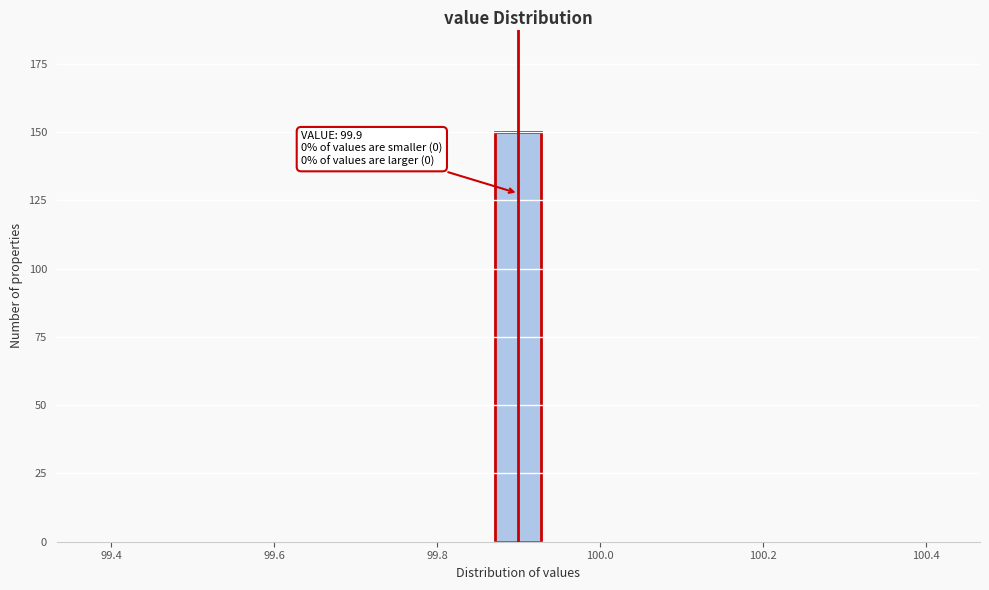

Read against the x-axis, roughly where is the centre of the tallest bar?

99.90